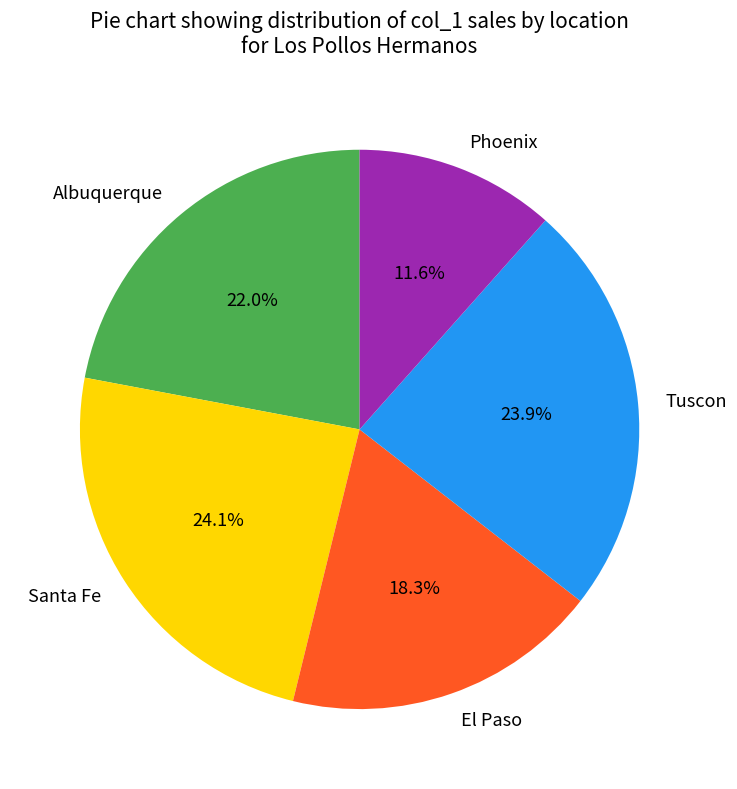

Which slice is the smallest?

Phoenix